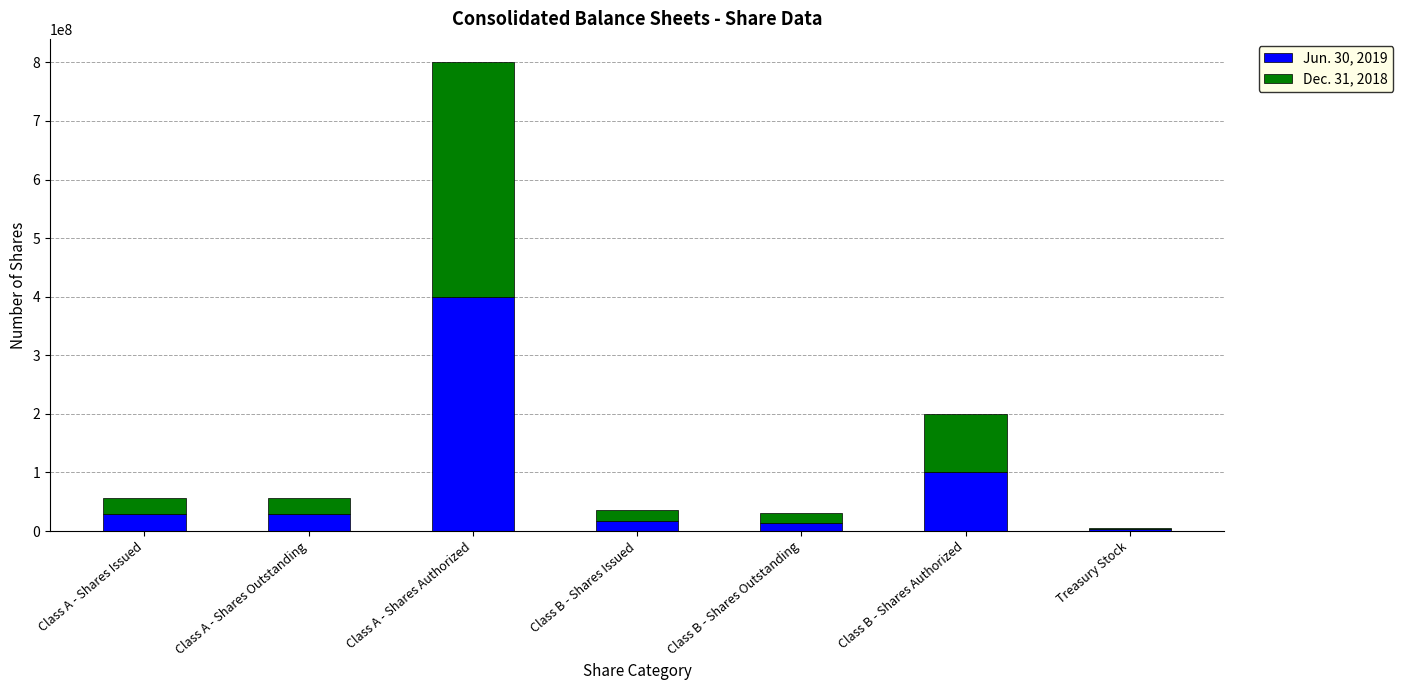

Reading left to right, transcribe the values for Jun. 30, 2019.

Class A - Shares Issued=28985996	Class A - Shares Outstanding=28985996	Class A - Shares Authorized=400000000	Class B - Shares Issued=17751053	Class B - Shares Outstanding=14218596	Class B - Shares Authorized=100000000	Treasury Stock=3532457